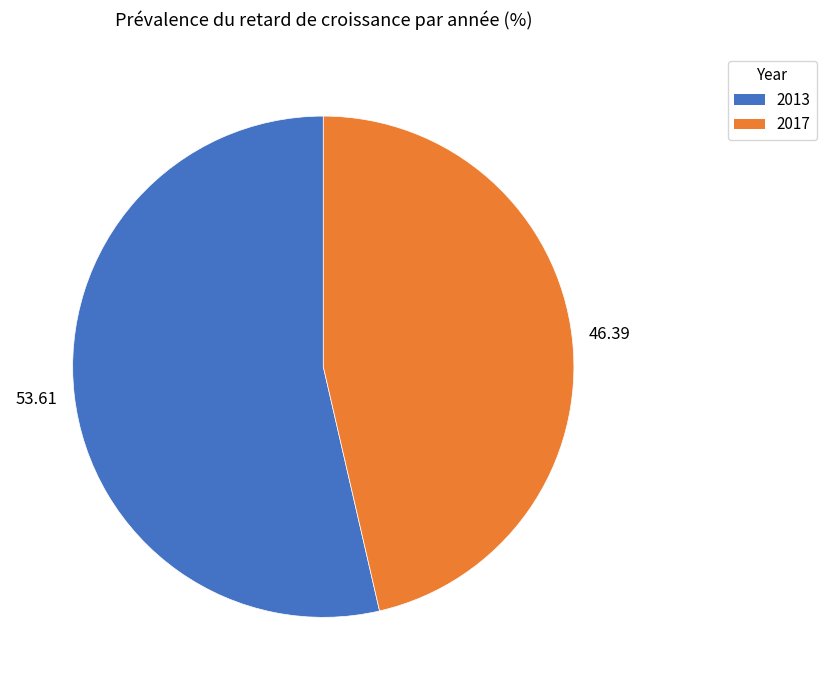

Is it true that 2017 is 52% of the pie?

False